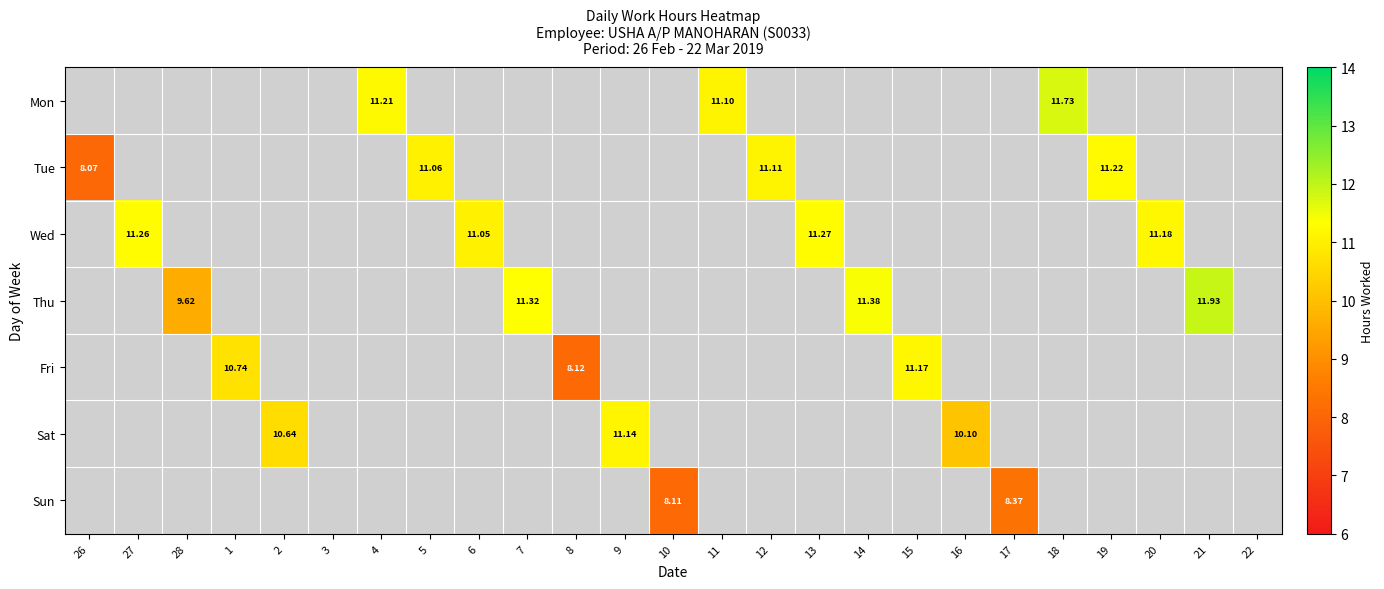

At which category does the chart reach its peak across all series?

21